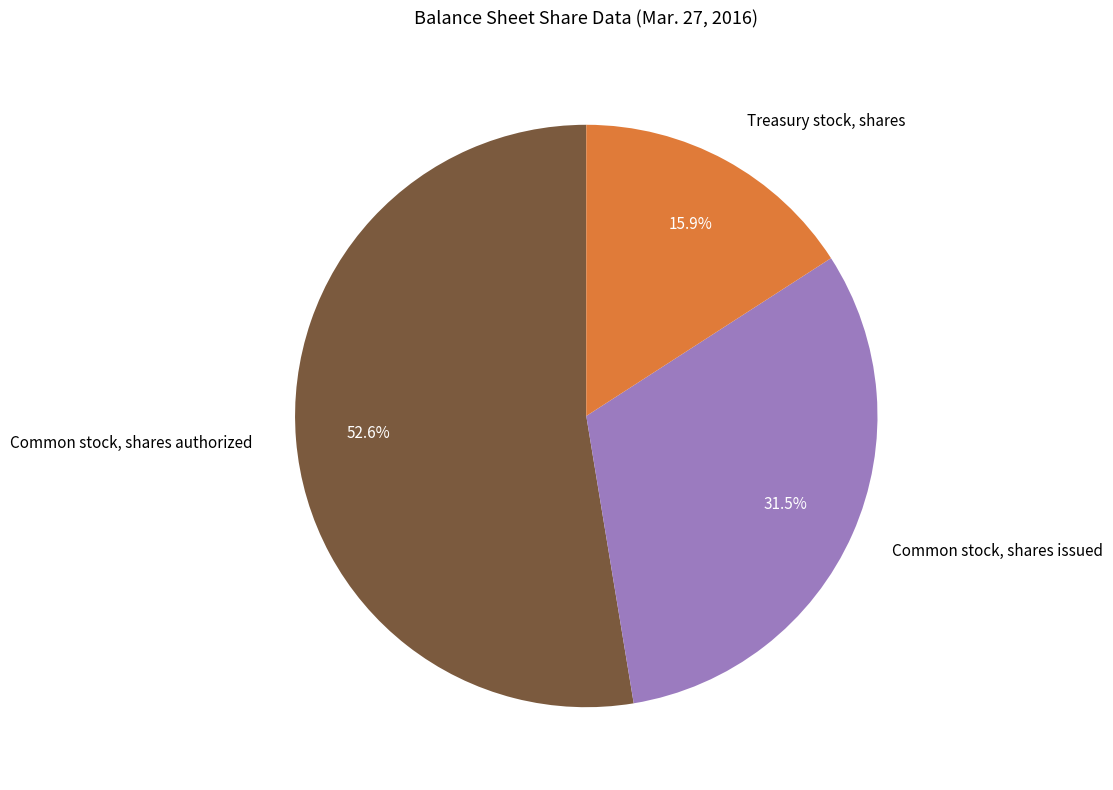

How much of the chart is everything except Common stock, shares authorized?

47.4%